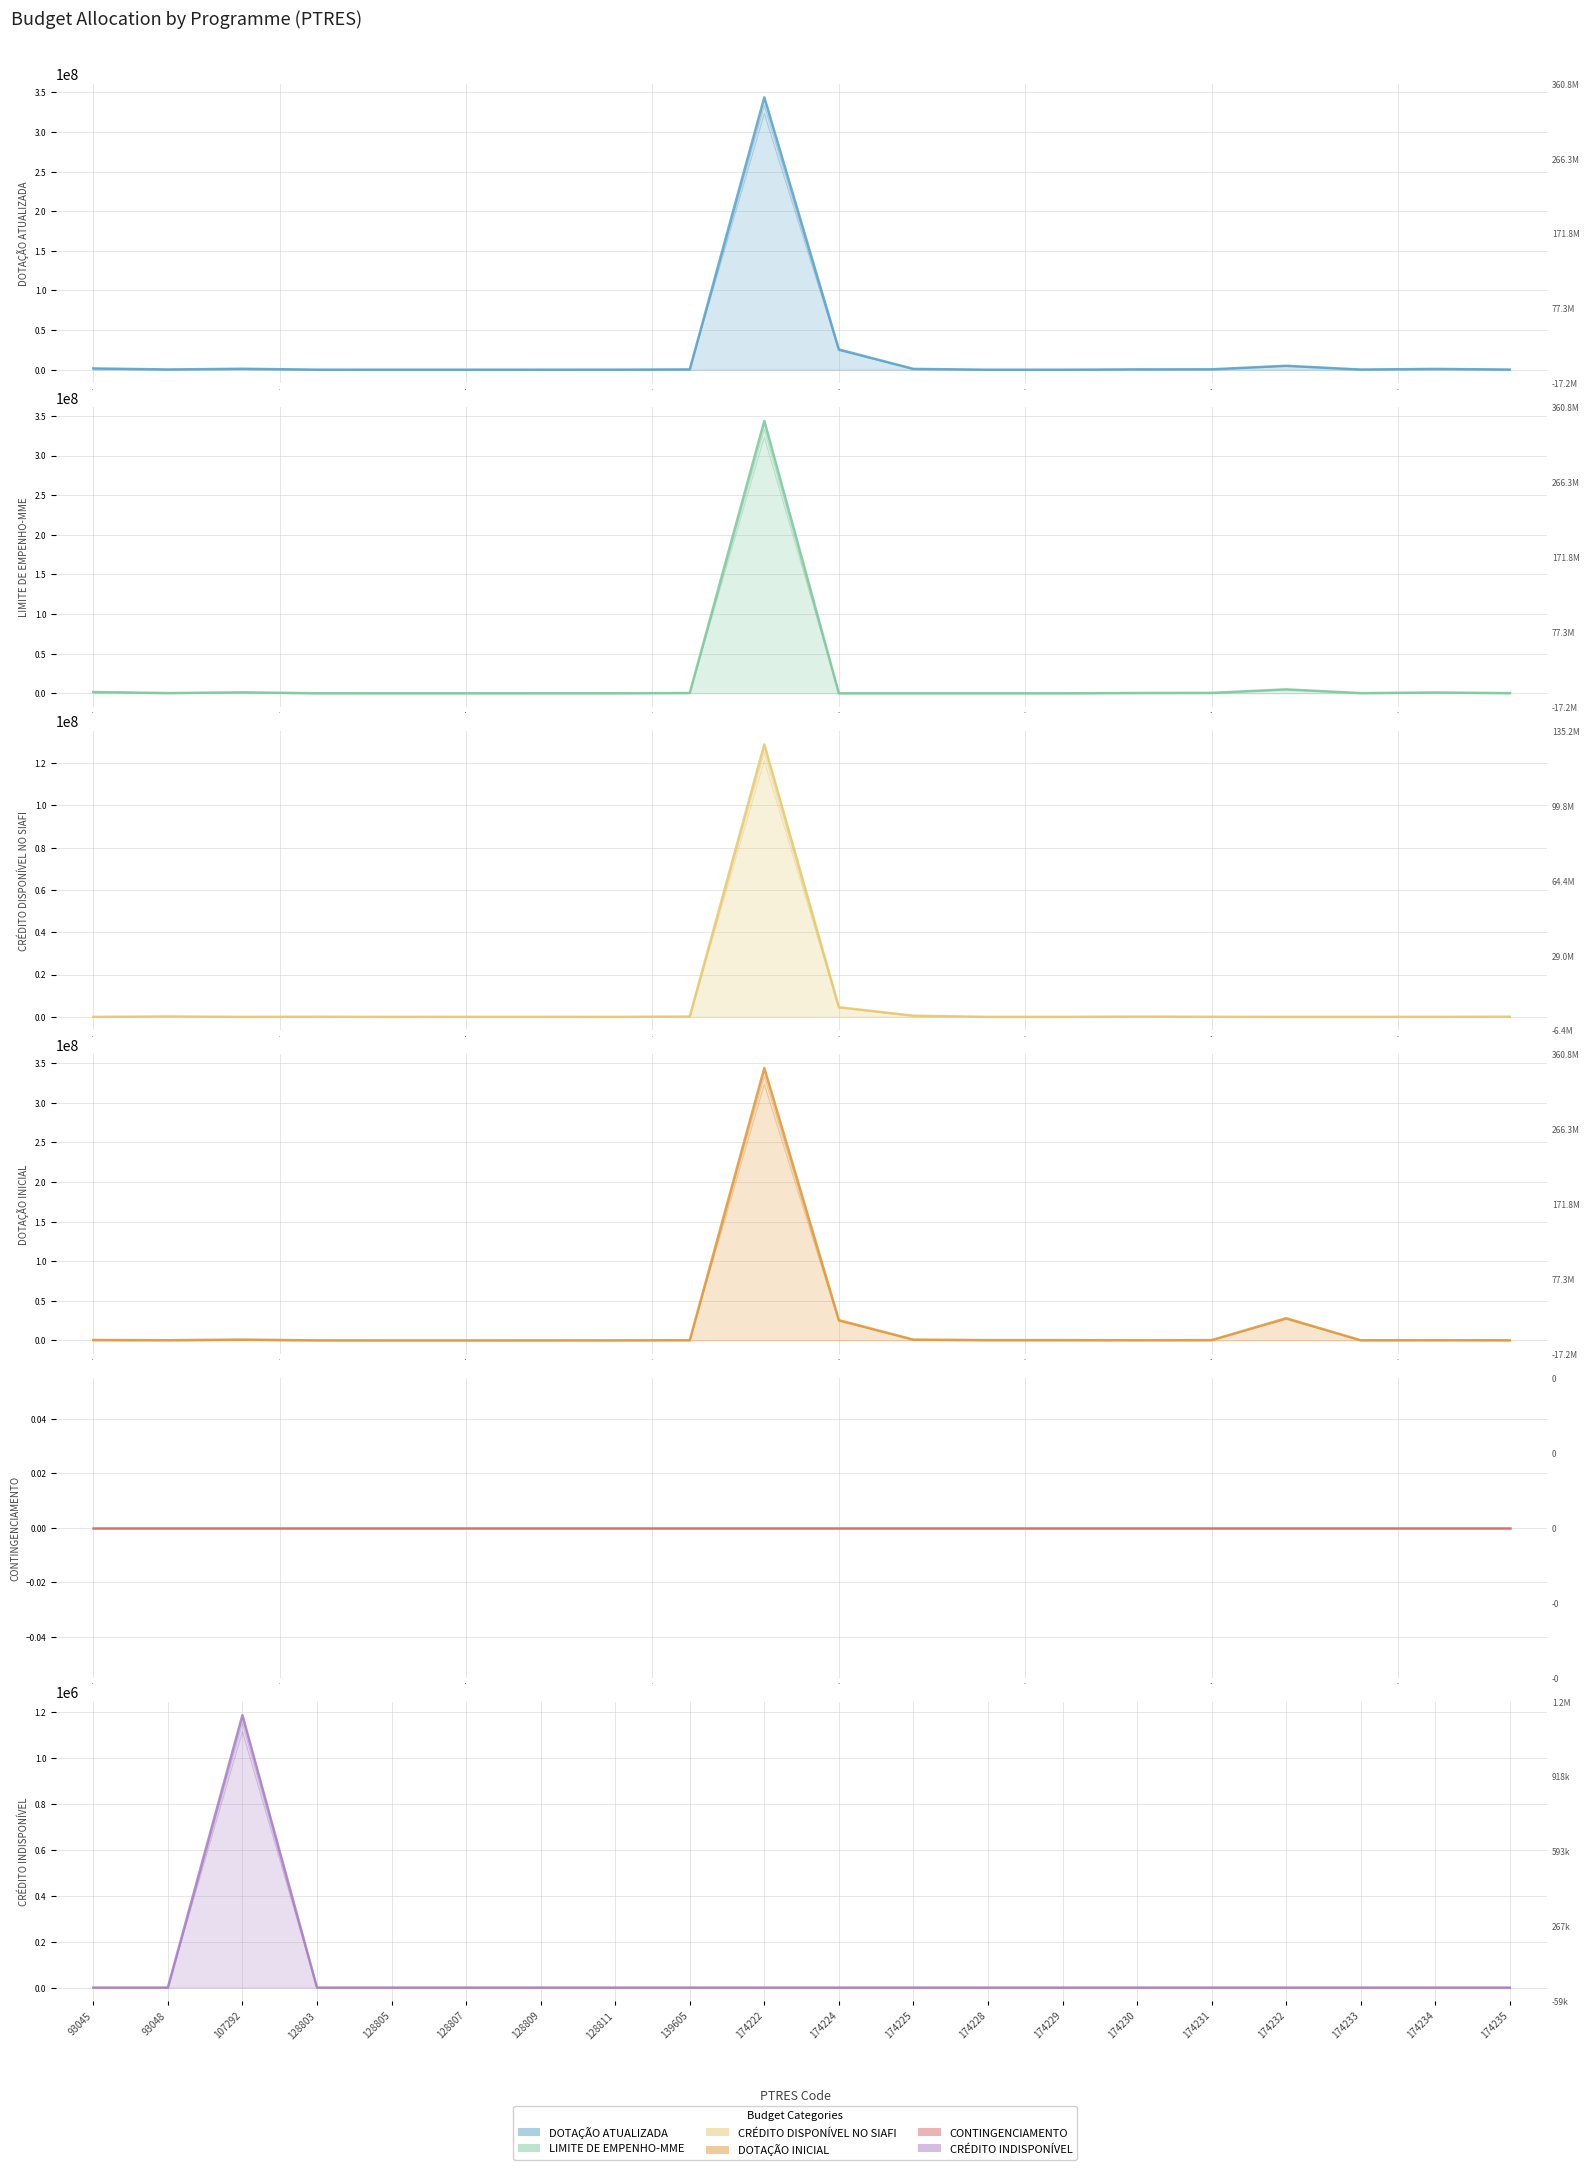

What are all the series names shown in the legend?

DOTAÇÃO ATUALIZADA (line), LIMITE DE EMPENHO-MME (line), CRÉDITO DISPONÍVEL NO SIAFI (line), DOTAÇÃO INICIAL (line), CONTINGENCIAMENTO (line), CRÉDITO INDISPONÍVEL (line)